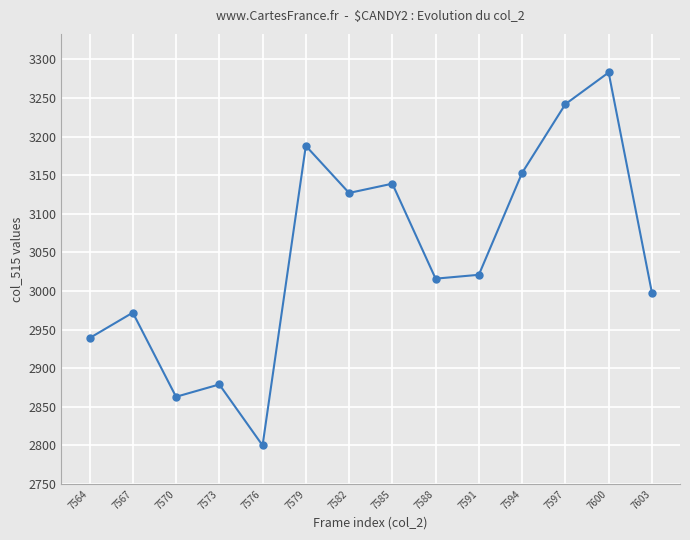

What is the minimum value shown in the chart?

2800